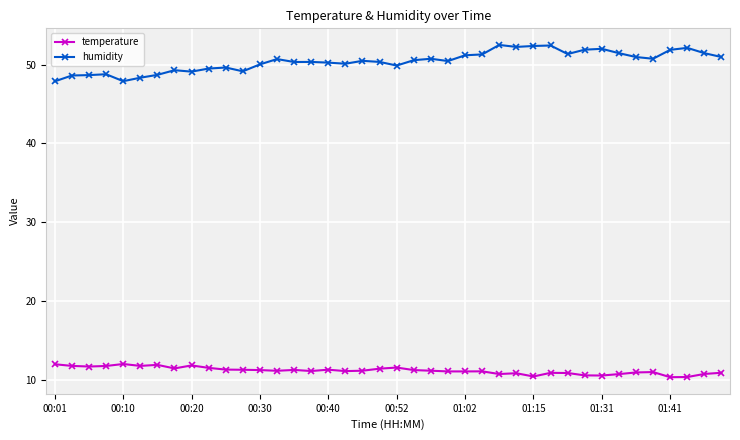

Which series has the largest total across all categories?

humidity